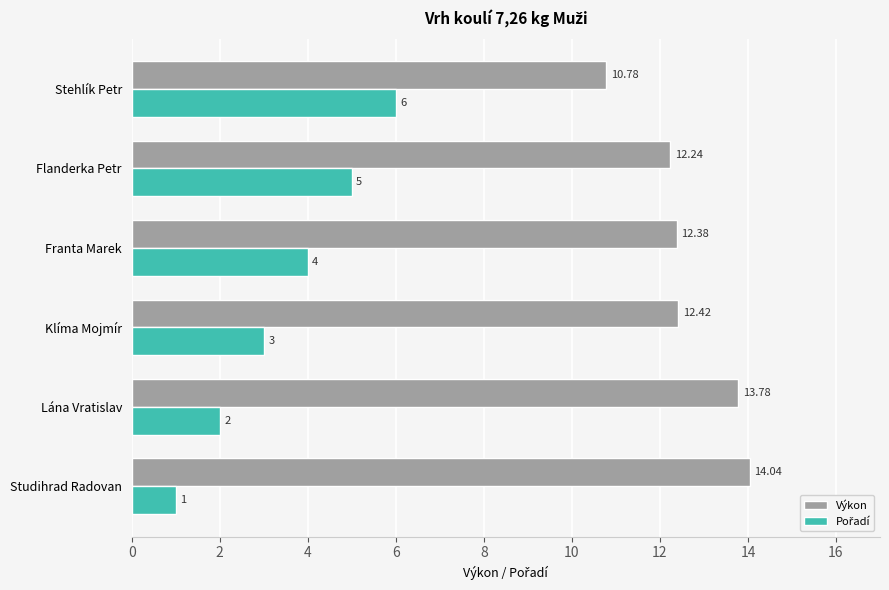

At which category is the sum across all series the highest?

Flanderka Petr